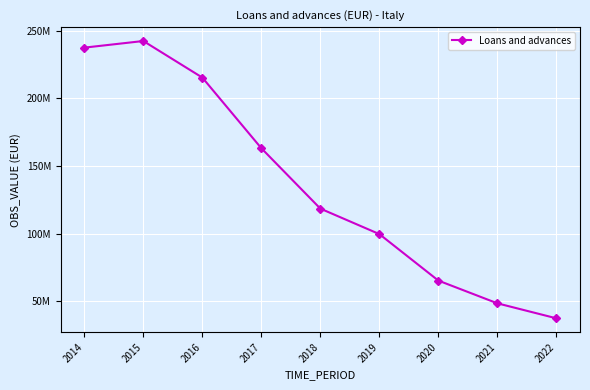

True or false: there are more than 1 points higher than both neighbors.

False